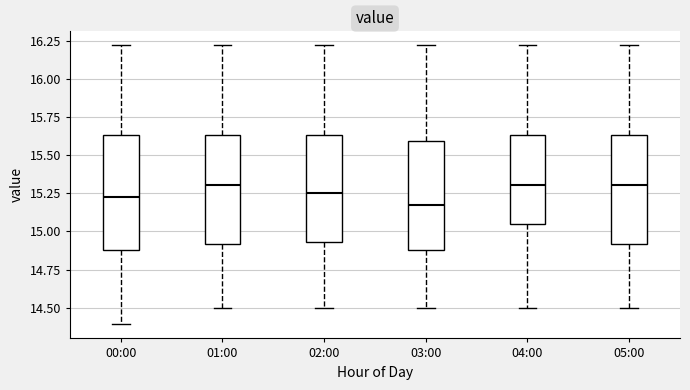

Reading left to right, read every box against the y-axis: the position of its median line, the range the box covers, and the ends of its whiskers. The values are not printed on the chart, so give them approximately, as read against the axis.

00:00: median 15.25, box 14.90 to 15.65, whiskers 14.40 to 16.20
01:00: median 15.30, box 14.90 to 15.65, whiskers 14.50 to 16.20
02:00: median 15.25, box 14.95 to 15.65, whiskers 14.50 to 16.20
03:00: median 15.20, box 14.90 to 15.60, whiskers 14.50 to 16.20
04:00: median 15.30, box 15.05 to 15.65, whiskers 14.50 to 16.20
05:00: median 15.30, box 14.90 to 15.65, whiskers 14.50 to 16.20